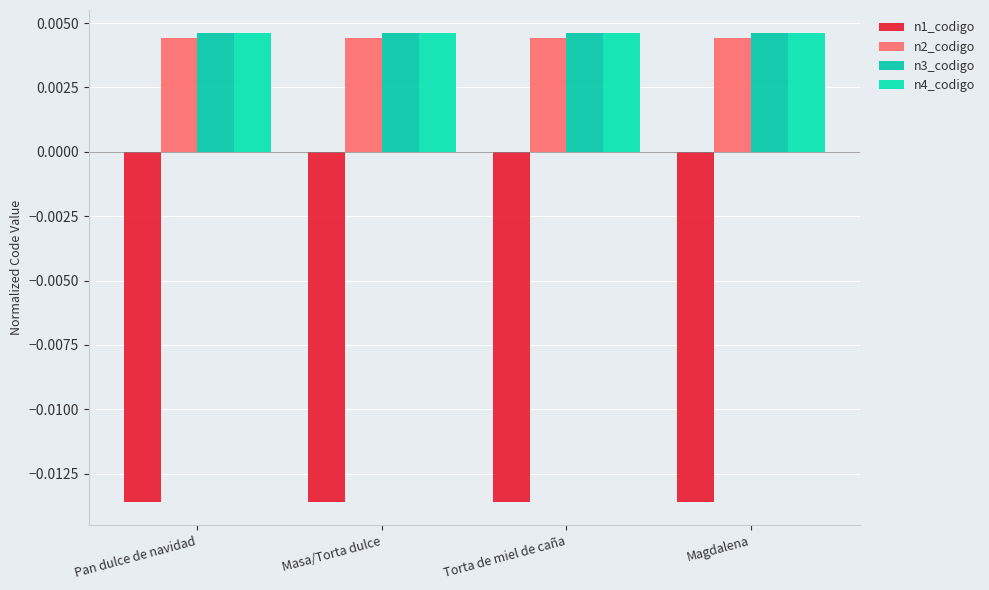

The value of n3_codigo at Torta de miel de caña is 0.0. True or false?

False